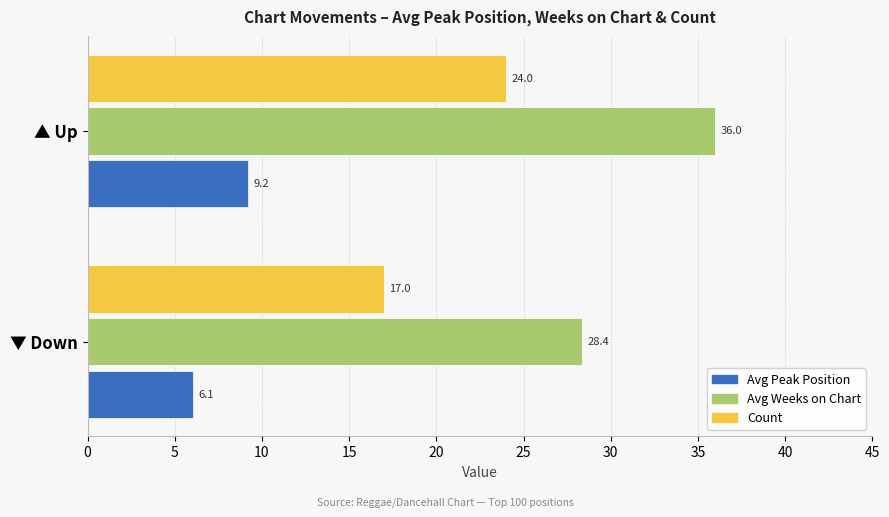

Read the Avg Peak Position value at ▼ Down.

6.1